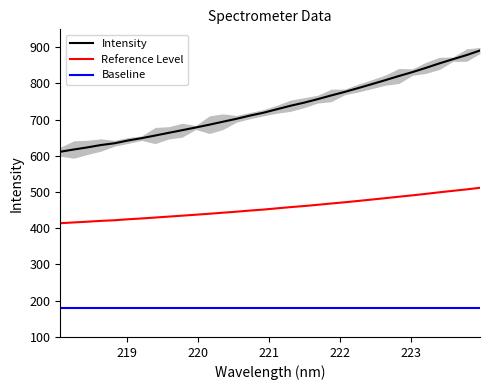

What is the highest value of the Reference Level series?

511.7